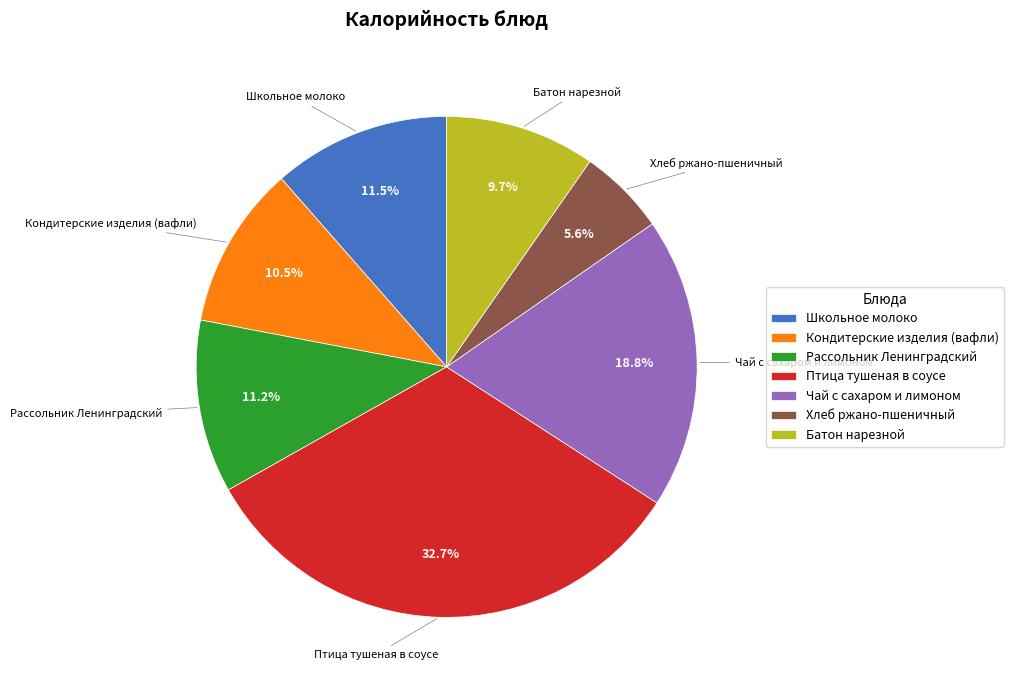

Does Батон нарезной represent more than half of the total?

No